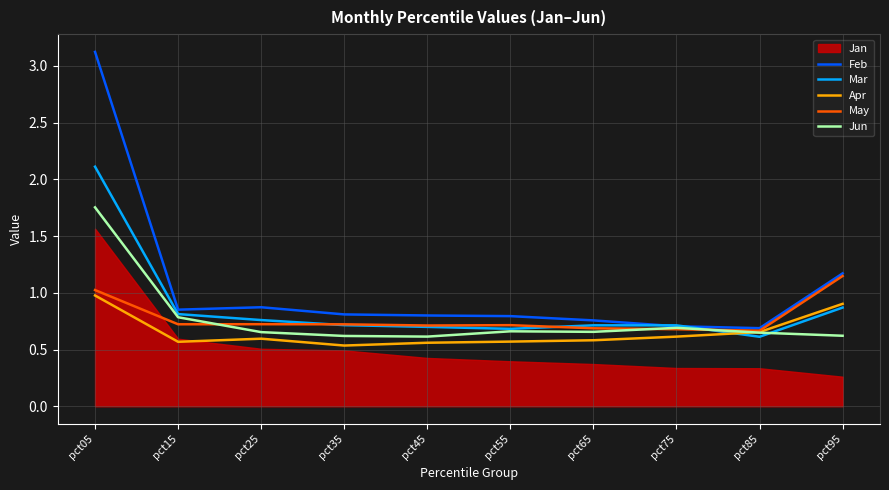

True or false: May has a value of 1.2 at pct65.

False